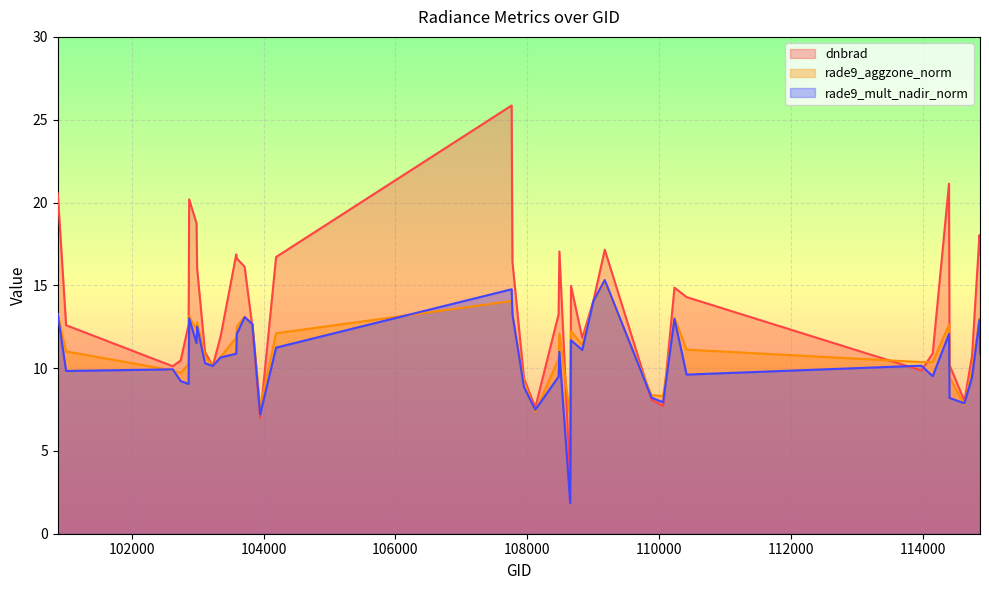

True or false: rade9_aggzone_norm has a value of 10.4 at 113976.

True